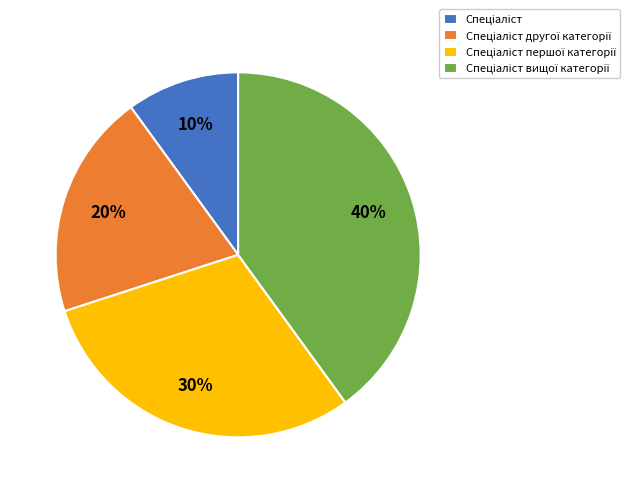

Does any single category account for the majority?

No